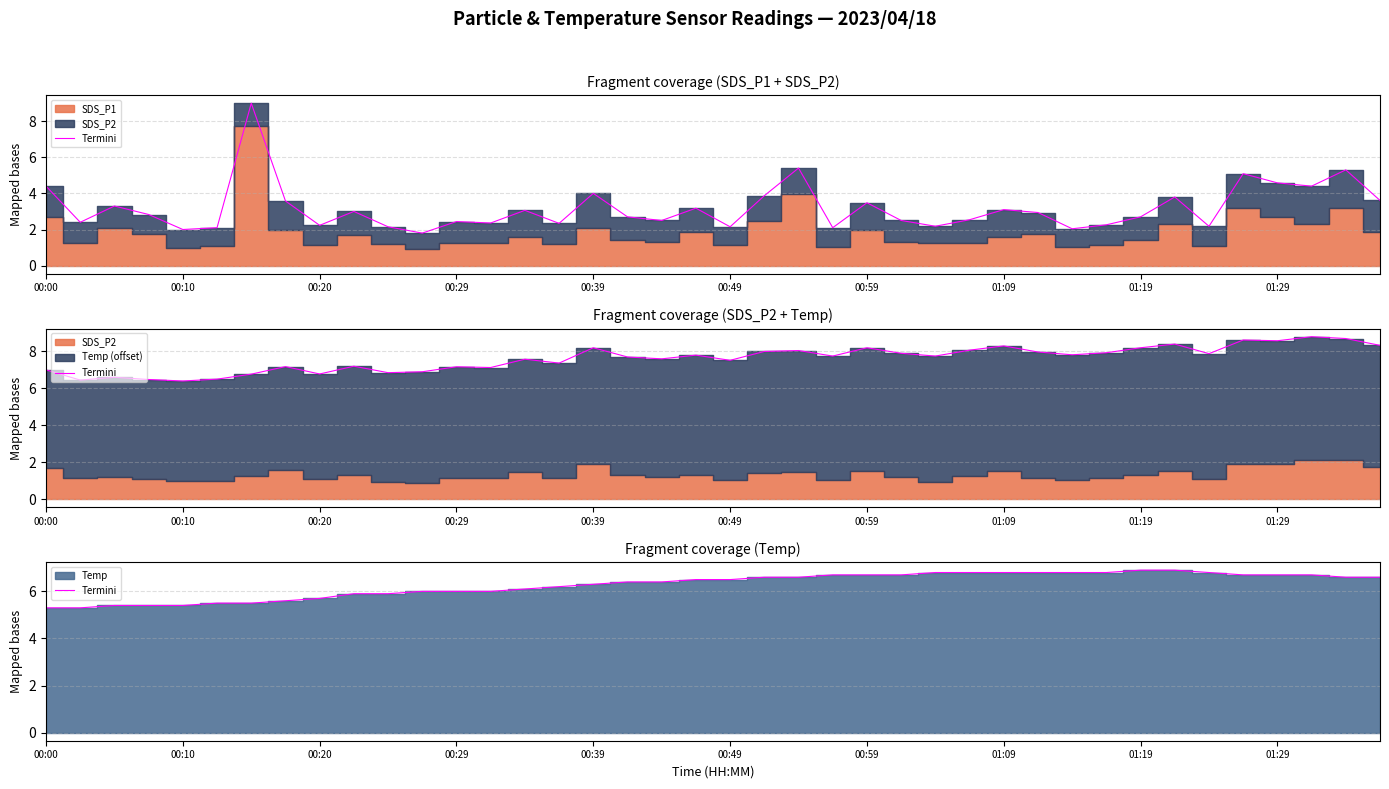

What is the ratio of the value at 00:29 to the value at 29?

0.8